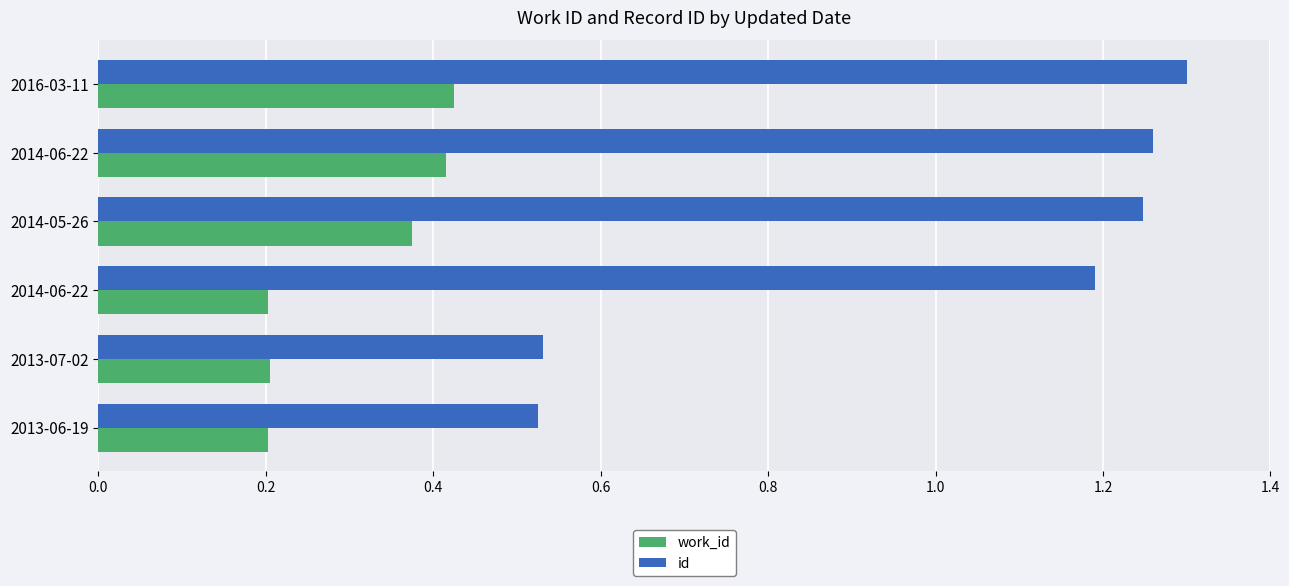

What are all the series names shown in the legend?

work_id, id